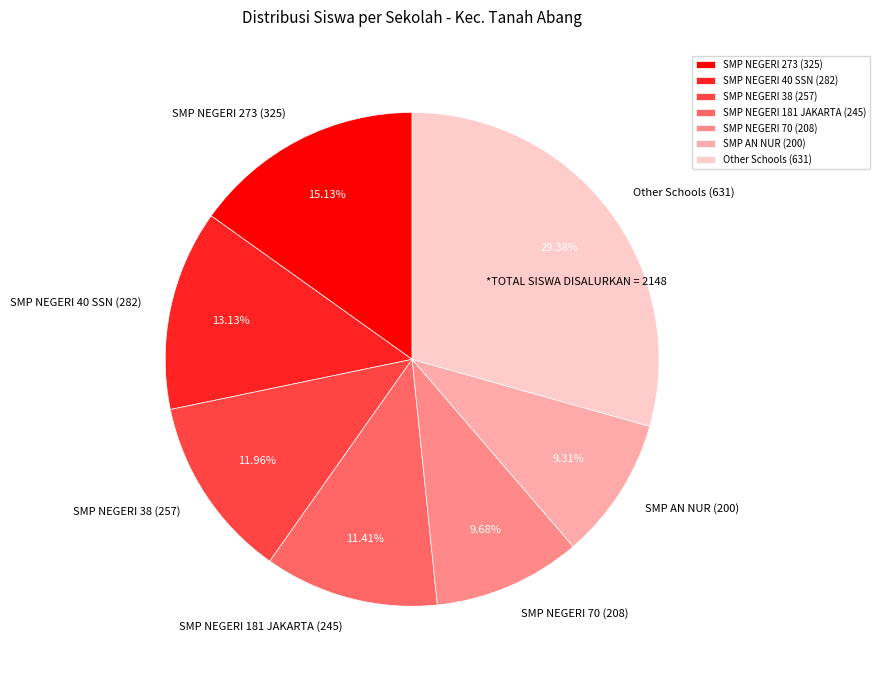

Approximately how many times larger is the value at SMP NEGERI 70 (208) compared to SMP NEGERI 181 JAKARTA (245)?

0.8